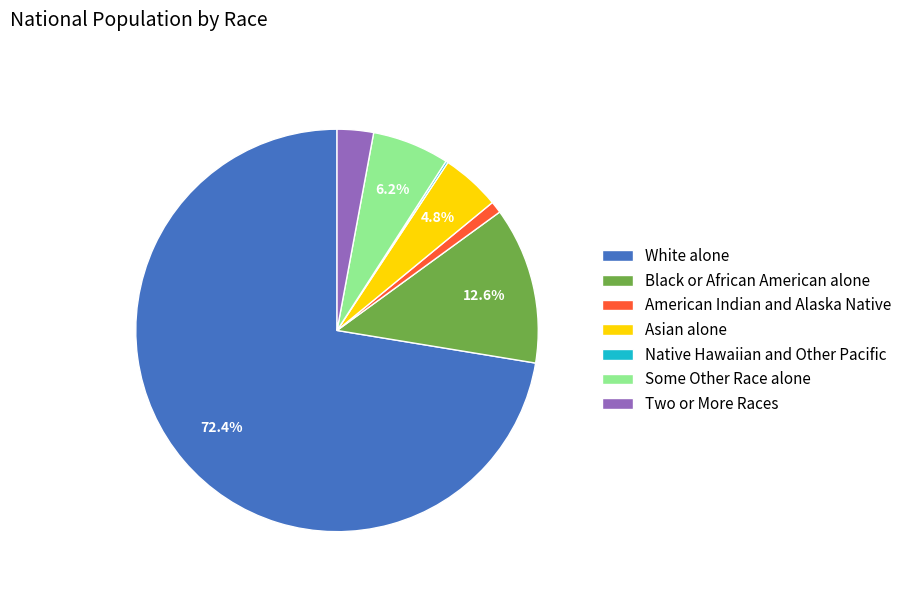

Is there any slice that represents more than half of the pie?

Yes